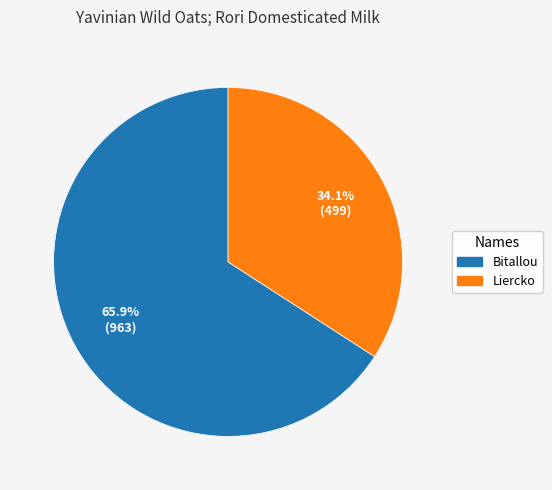

What portion of the pie excludes Bitallou?

34.1%